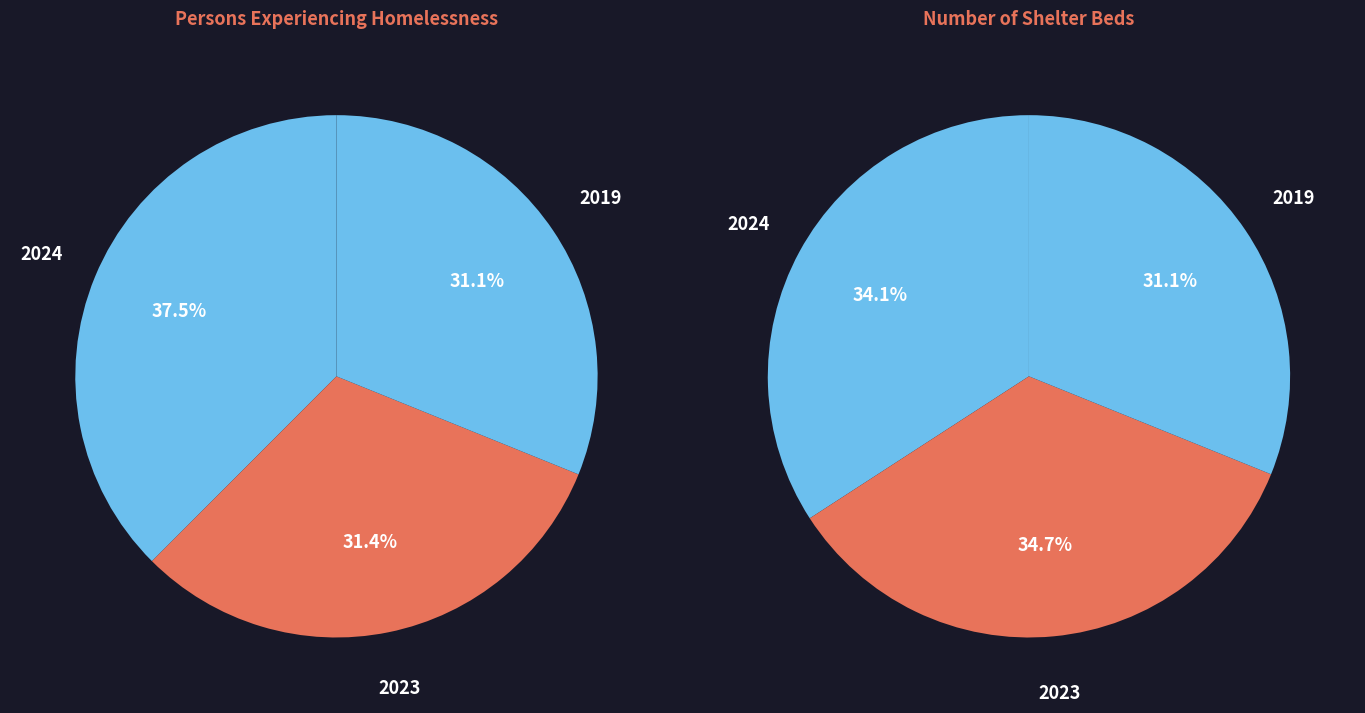

To the nearest percent, what is the difference between the largest and smallest slice percentages?

6%